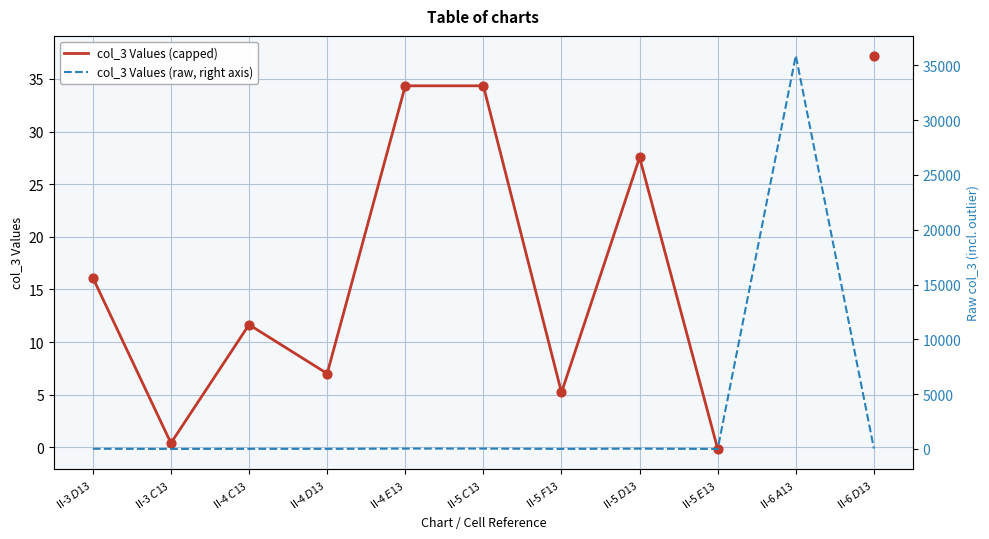

At how many categories does at least one series exceed 21714?

1